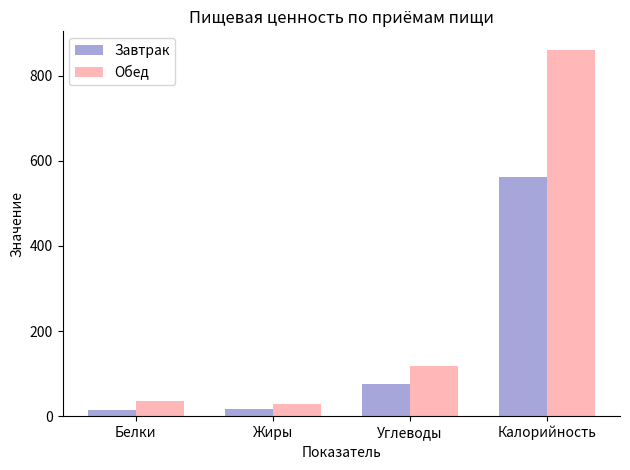

What is the label of the 2nd bar from the left?

Жиры